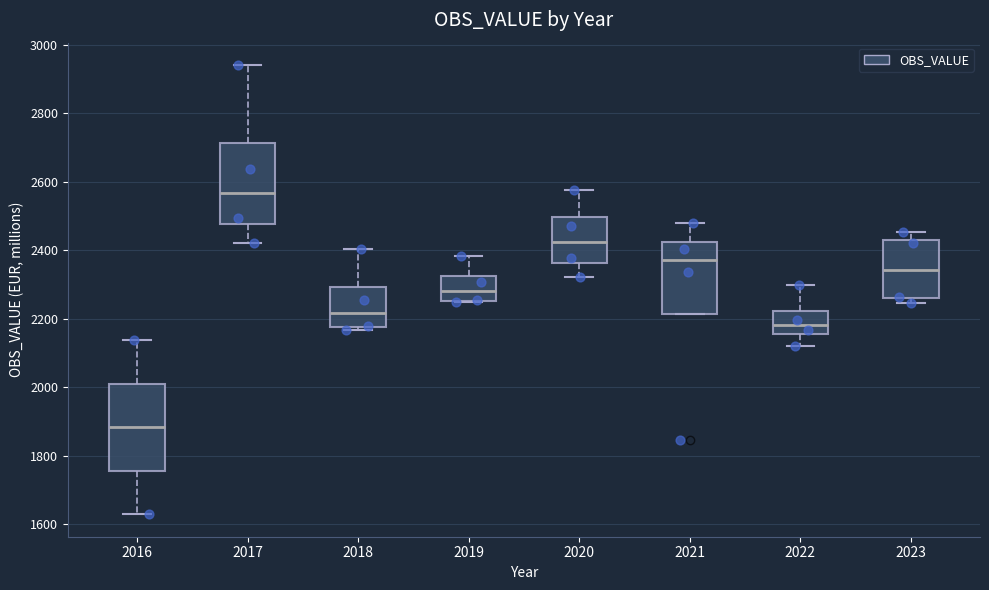

Reading left to right, transcribe this box plot: for each box, give where its median line is, the range the box spans, and where its two whiskers end, as read against the y-axis. The values are not printed on the chart, so give them approximately, as read against the axis.

2016: median 1880, box 1760 to 2020, whiskers 1620 to 2140
2017: median 2560, box 2480 to 2720, whiskers 2420 to 2940
2018: median 2220, box 2180 to 2300, whiskers 2160 to 2400
2019: median 2280, box 2260 to 2320, whiskers 2240 to 2380
2020: median 2420, box 2360 to 2500, whiskers 2320 to 2580
2021: median 2380, box 2220 to 2420, whiskers 2220 to 2480
2022: median 2180, box 2160 to 2220, whiskers 2120 to 2300
2023: median 2340, box 2260 to 2420, whiskers 2240 to 2460